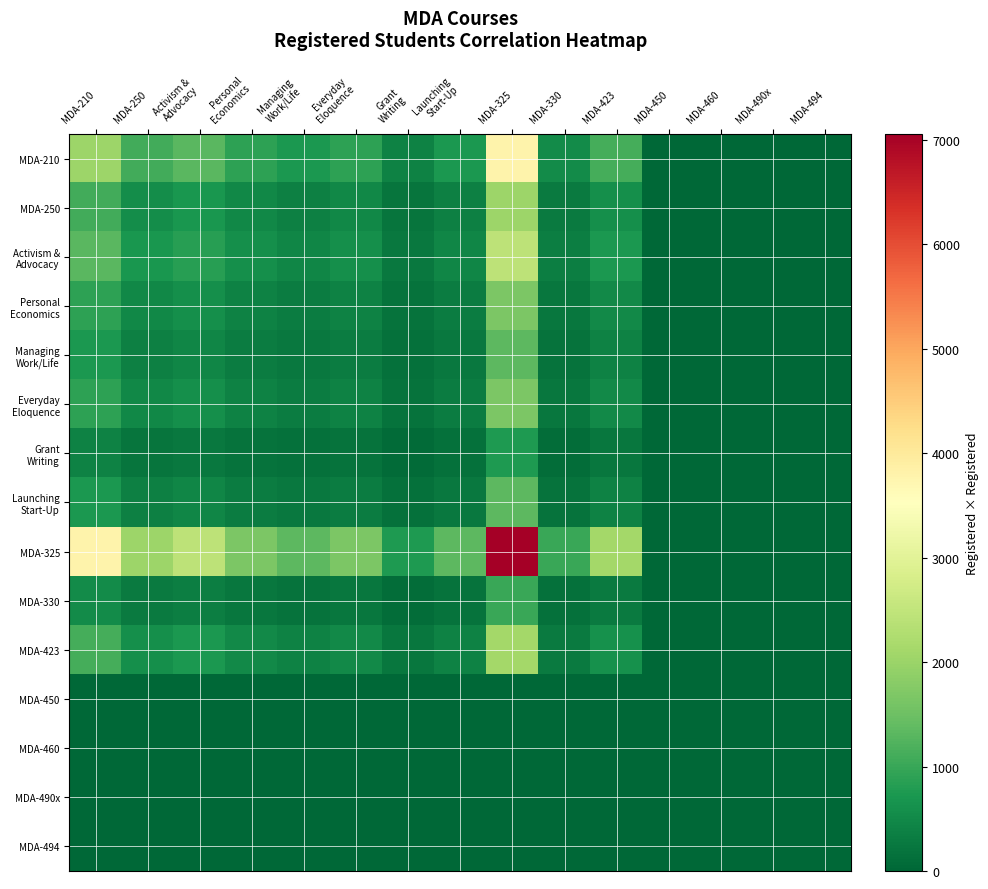

At which category does the chart reach its peak across all series?

MDA-325